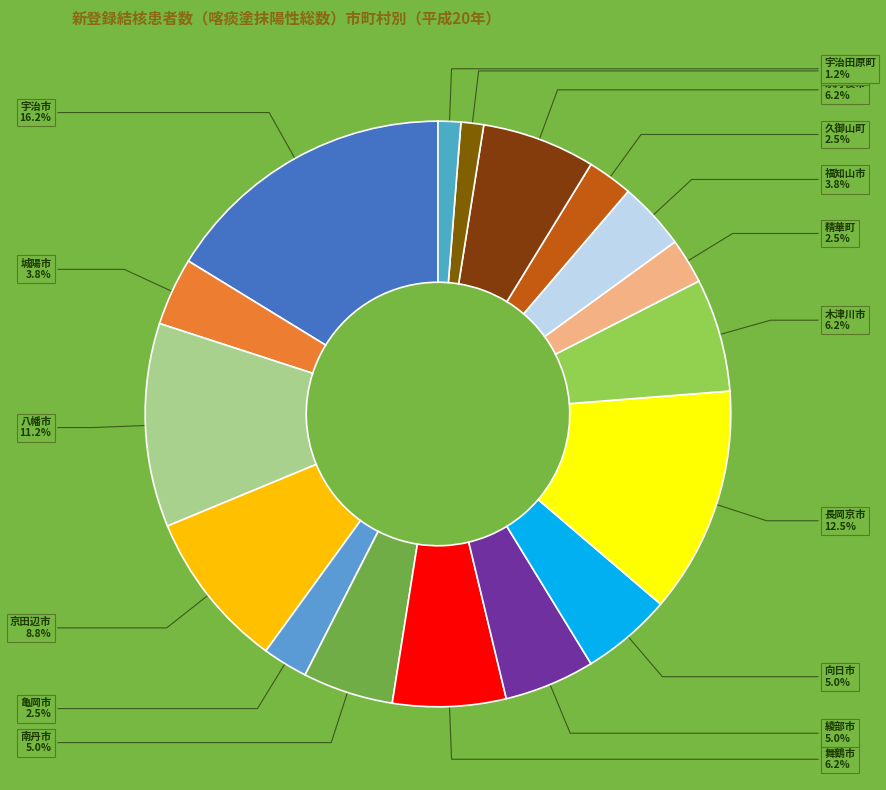

Is 福知山市 the majority of the pie?

No